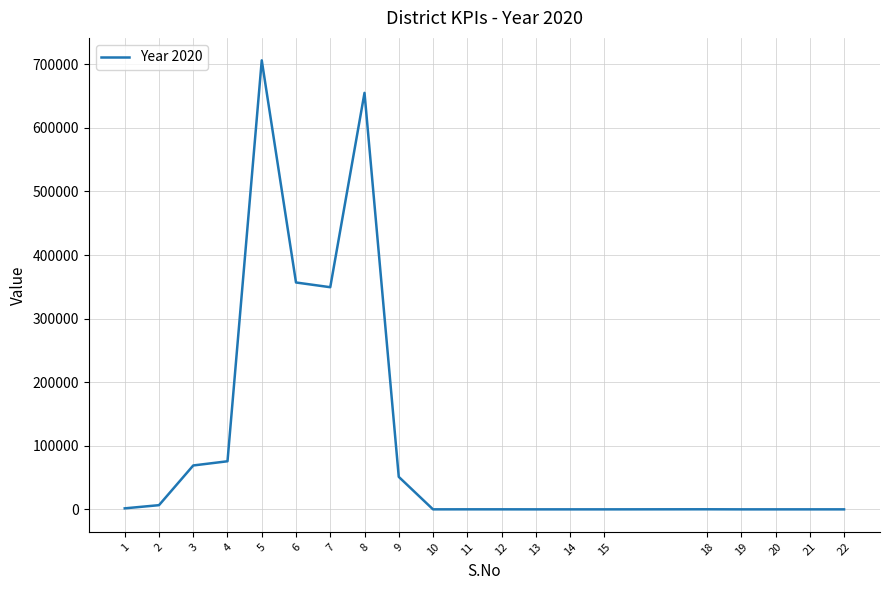

True or false: there are more than 0 points higher than both neighbors.

True